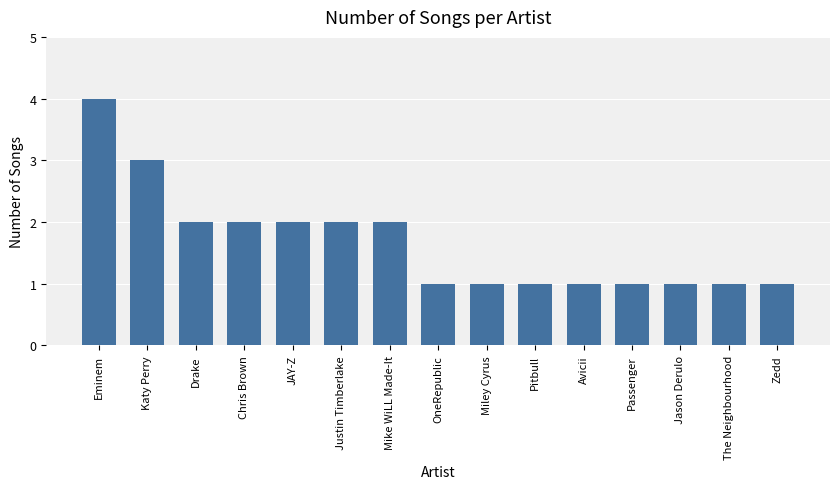

What is the greatest value displayed?

4